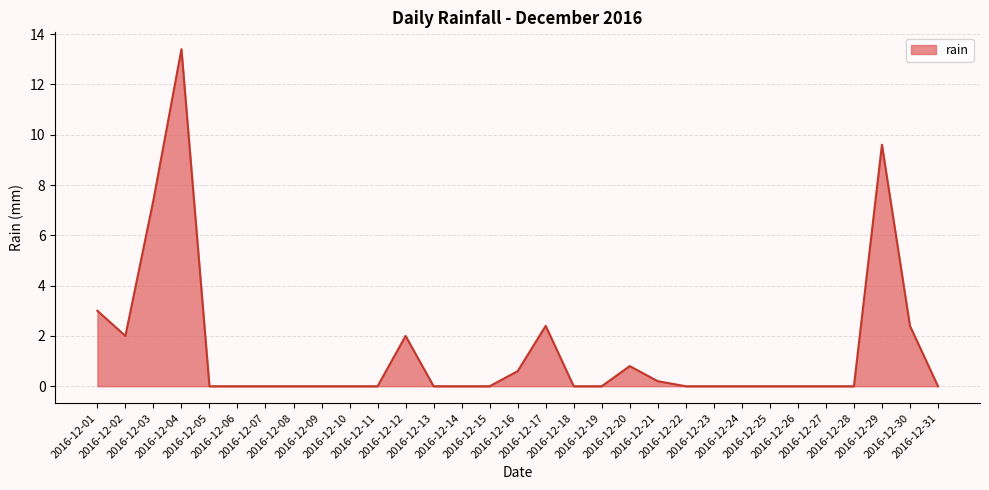

What is the maximum value shown in the chart?

13.4